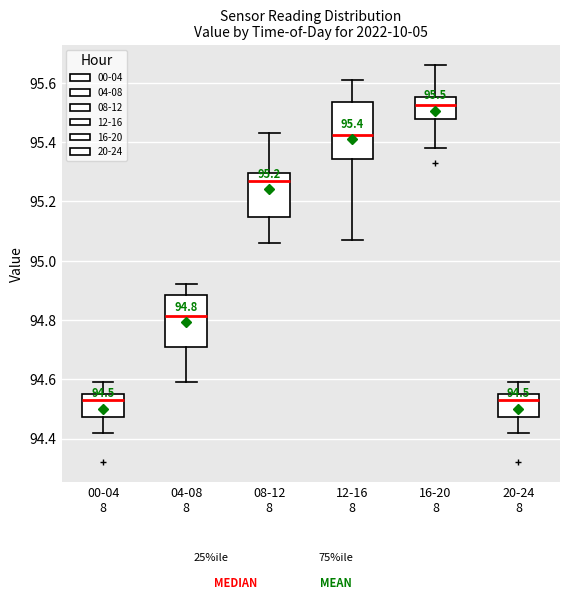

Which box has the highest median line?

16-20 8